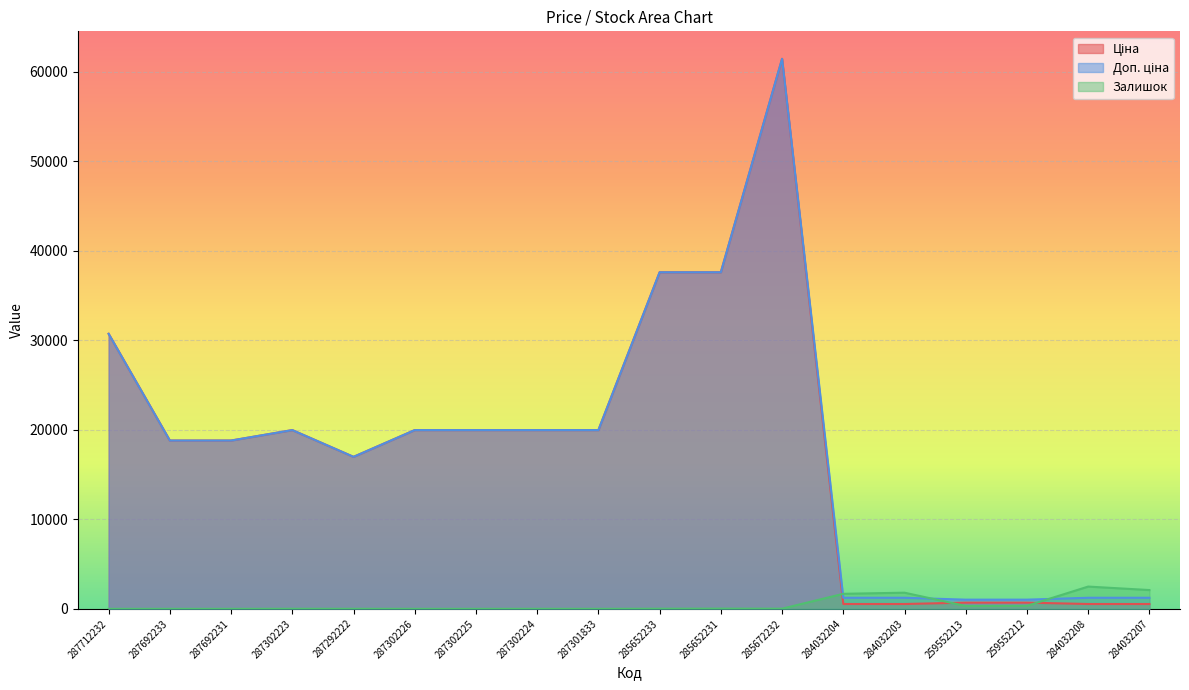

The value of Залишок at 287302226 is 0.0. True or false?

True